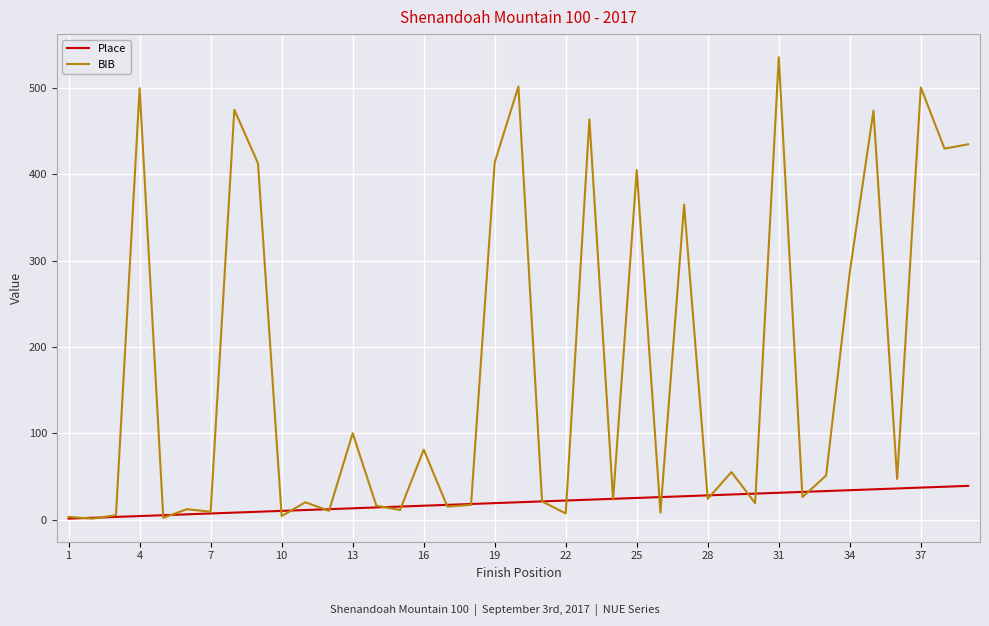

What is the maximum value shown in the chart?

536